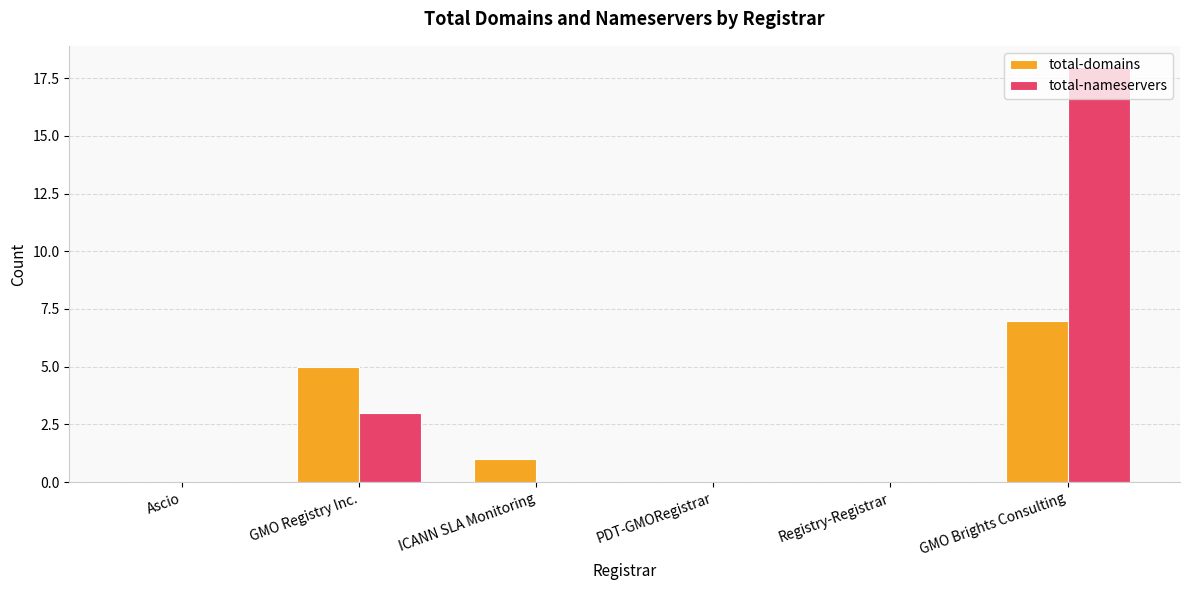

Count the number of data series in this chart.

2